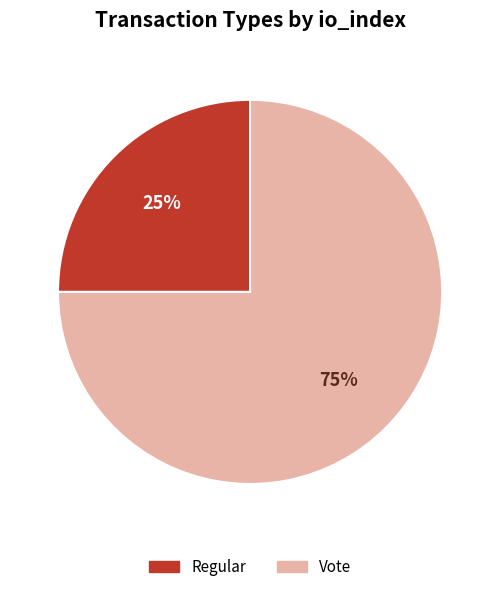

Count the number of slices in the pie.

2